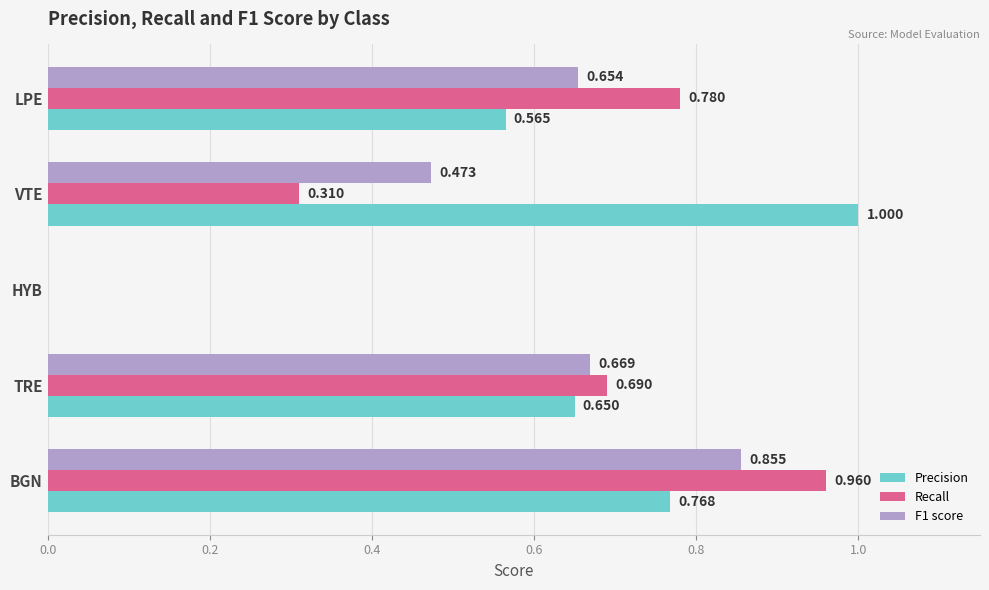

Which series has the largest total across all categories?

Precision